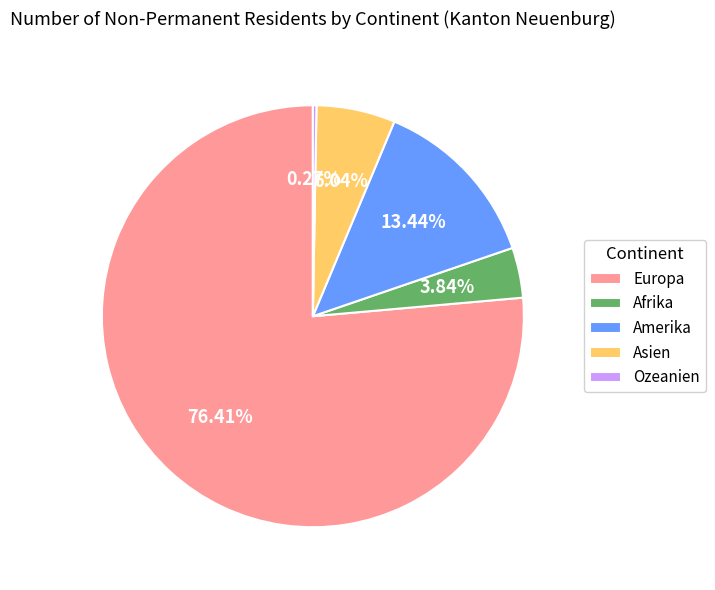

Which slice is the largest?

Europa